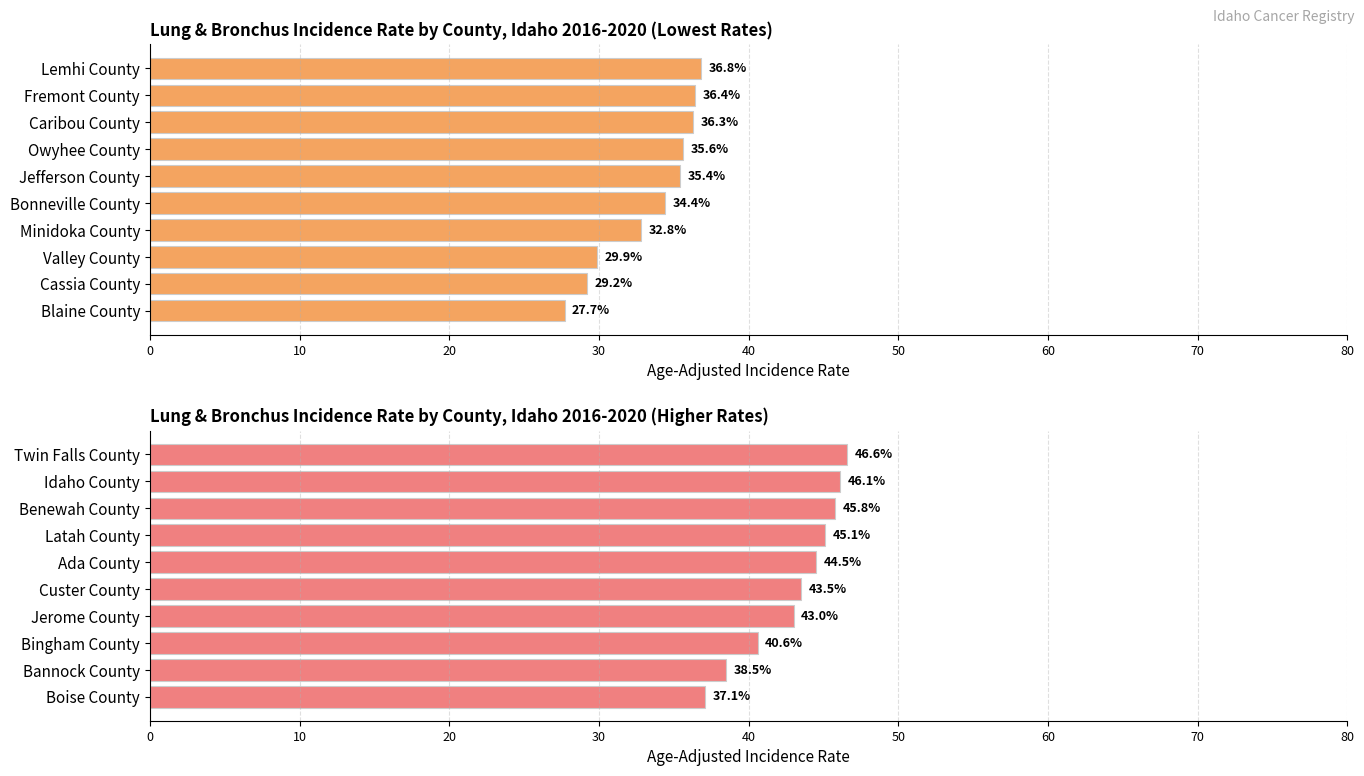

Reading left to right, transcribe all the data shown in this chart.

Age-Adjusted Incidence Rate (Counties 1-10): 27.7	29.2	29.9	32.8	34.4	35.4	35.6	36.3	36.4	36.8
Age-Adjusted Incidence Rate (Counties 11-20): 37.1	38.5	40.6	43.0	43.5	44.5	45.1	45.8	46.1	46.6